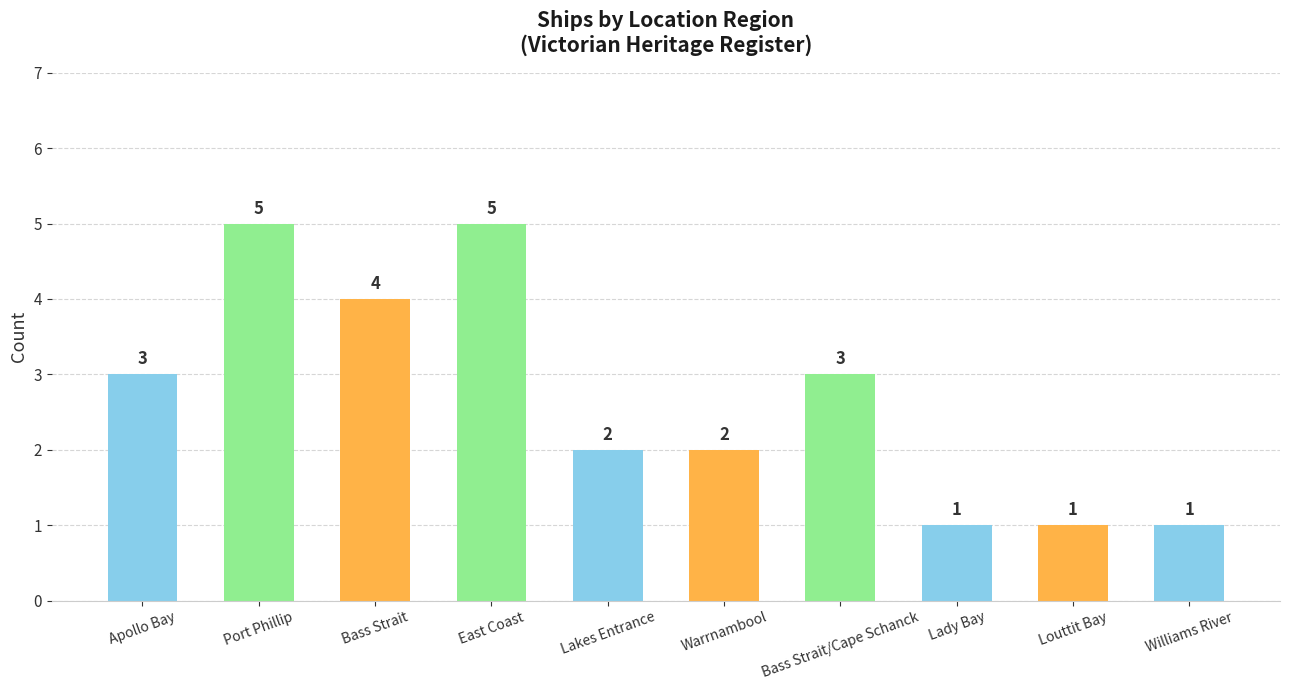

What is the value of the 7th bar from the left?

3